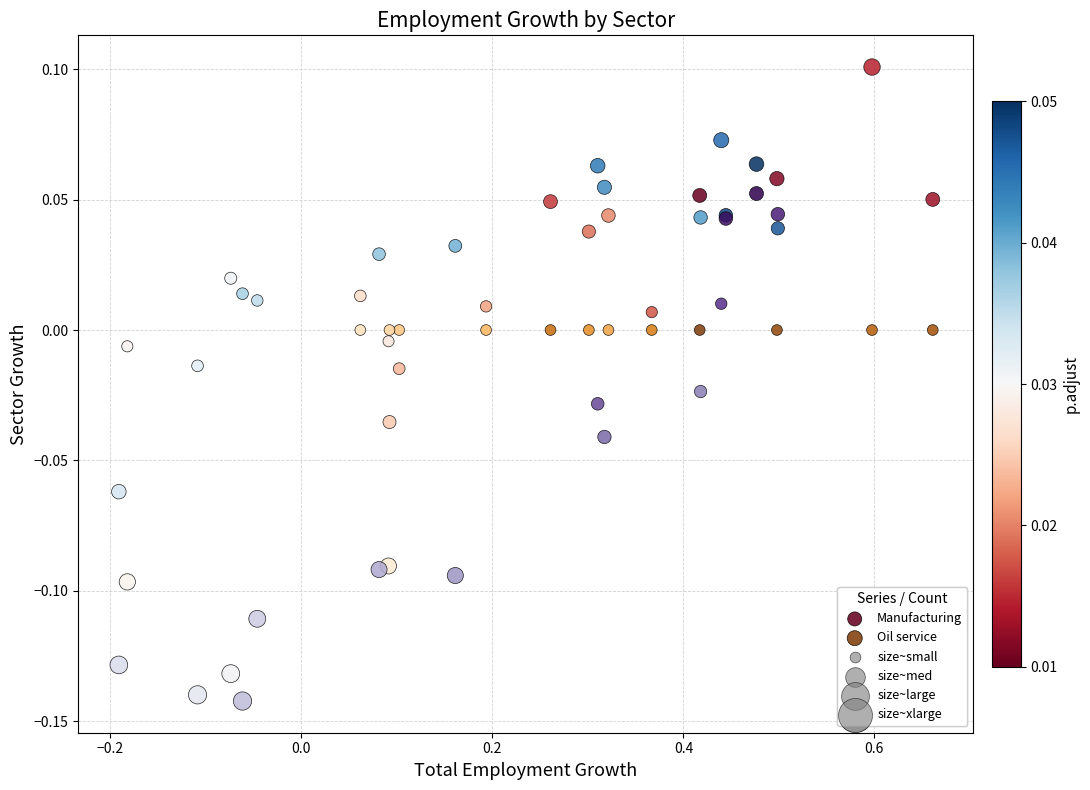

What is the X range (max minus min) for the scatter plot?

0.9